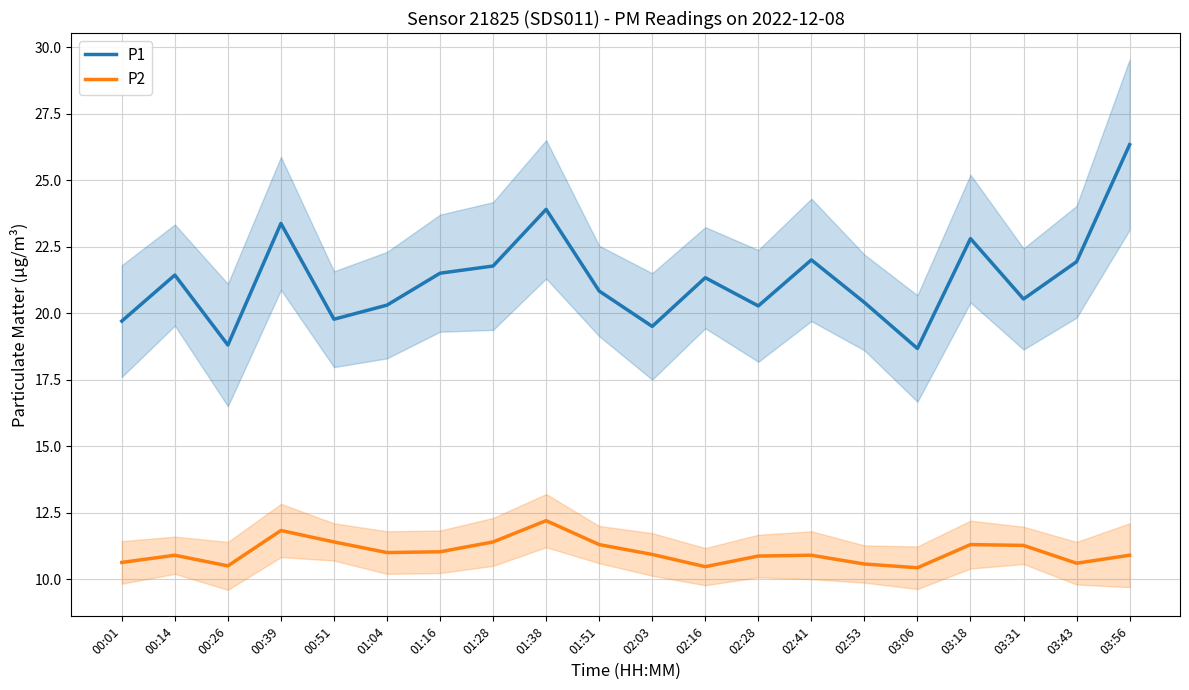

True or false: P2 has a value of 14.6 at 03:56.

False